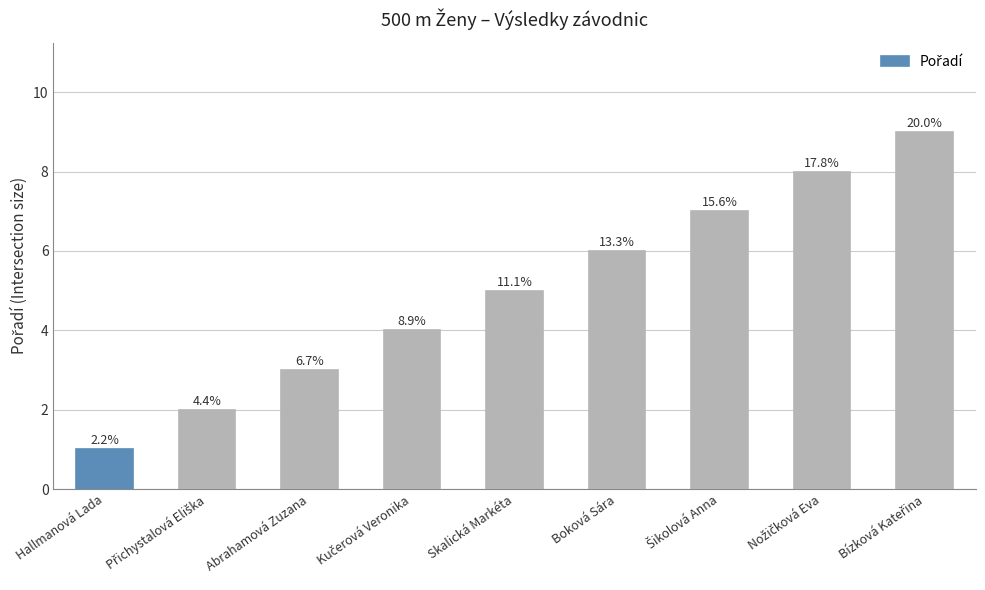

What is the sum of the values at Boková Sára and Hallmanová Lada?

7